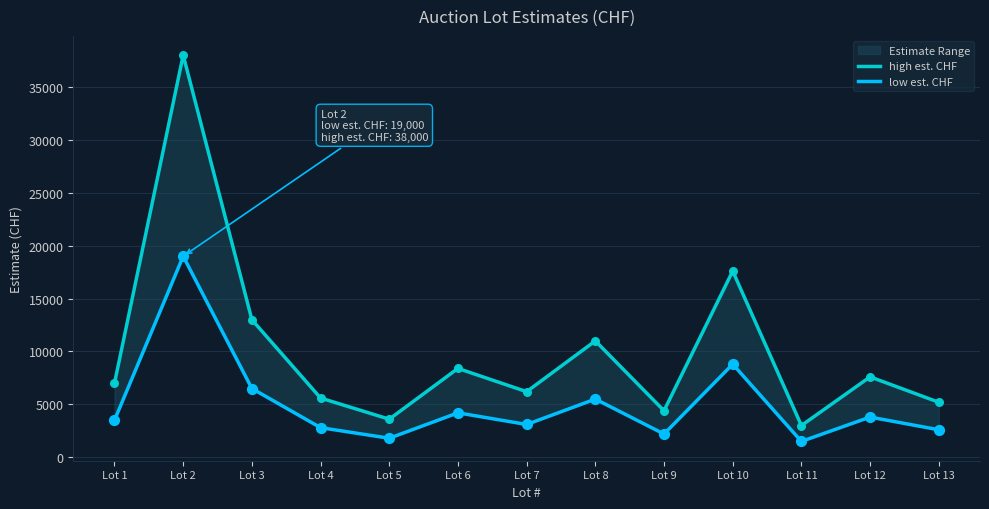

What are all the series names shown in the legend?

high est. CHF, low est. CHF